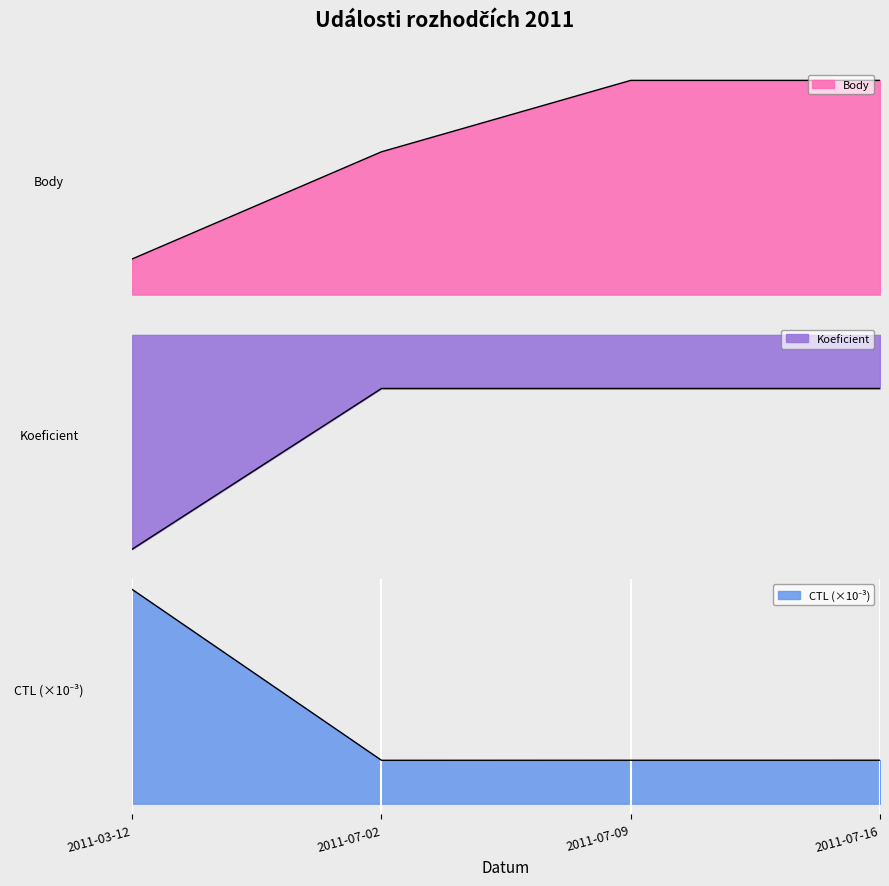

Reading left to right, what are all the values shown in this chart?

Body: 2011-03-12=1.0	2011-07-02=4.0	2011-07-09=6.0	2011-07-16=6.0
Koeficient: 2011-03-12=1.0	2011-07-02=4.0	2011-07-09=4.0	2011-07-16=4.0
CTL_scaled: 2011-03-12=119.9	2011-07-02=112.0	2011-07-09=112.0	2011-07-16=112.0